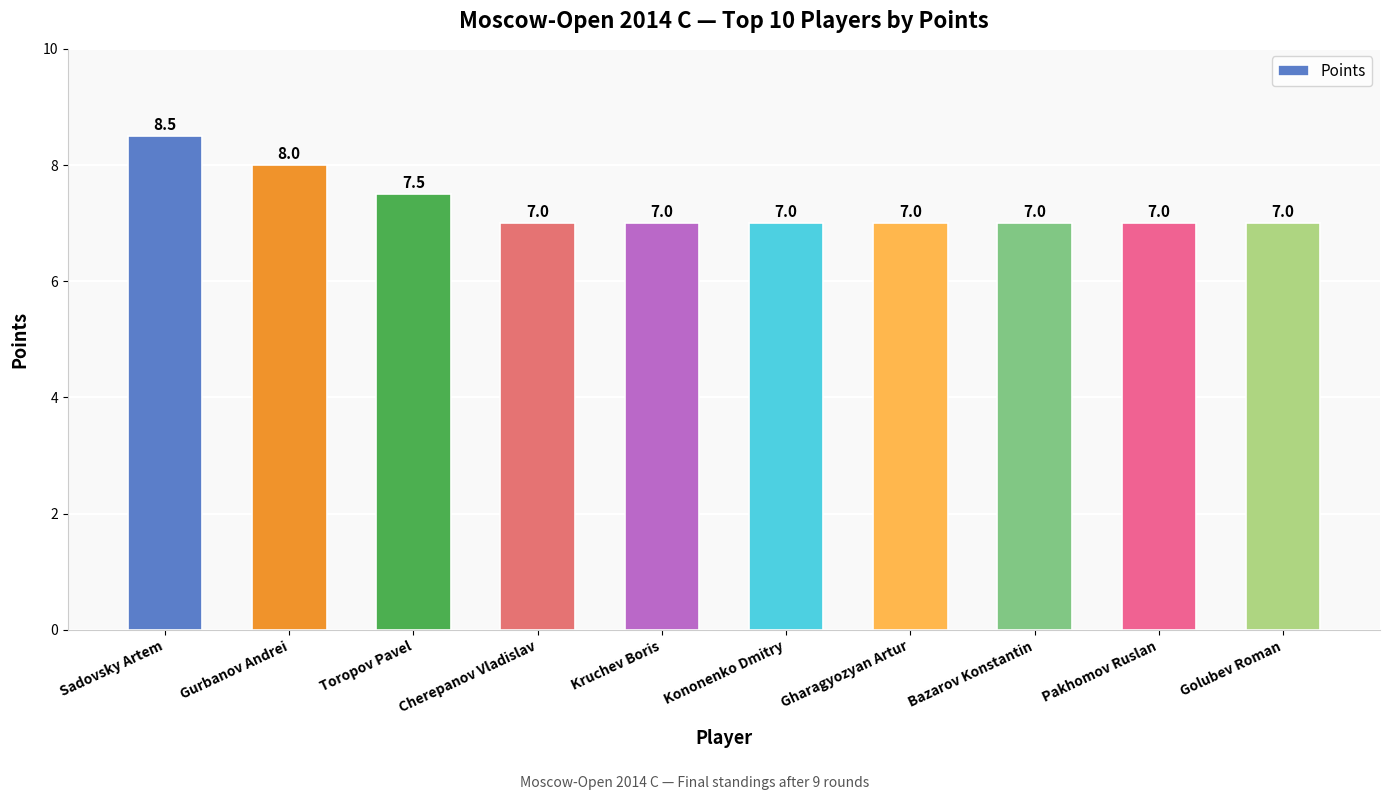

What is the difference between the values at Gurbanov Andrei and Cherepanov Vladislav?

1.0